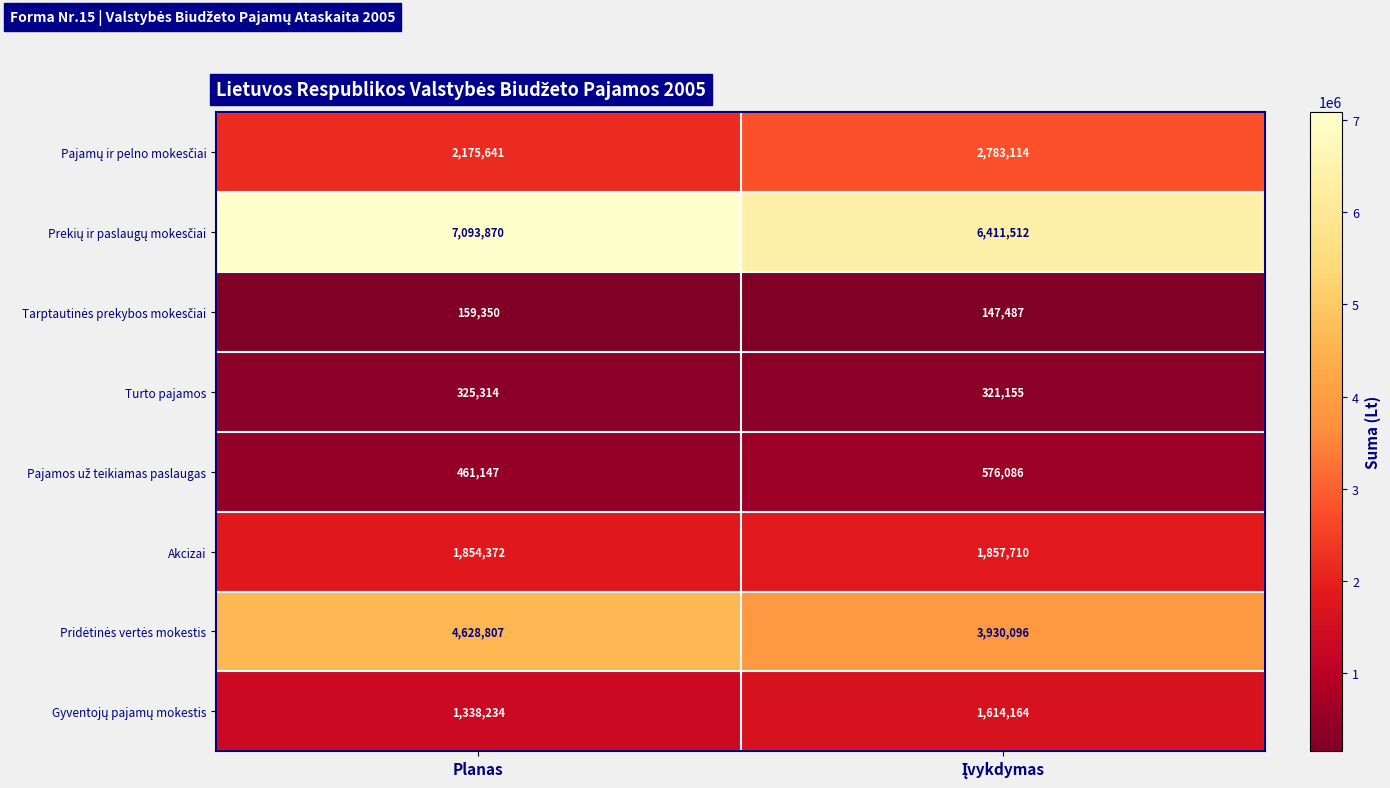

What is the greatest value displayed?

7093870